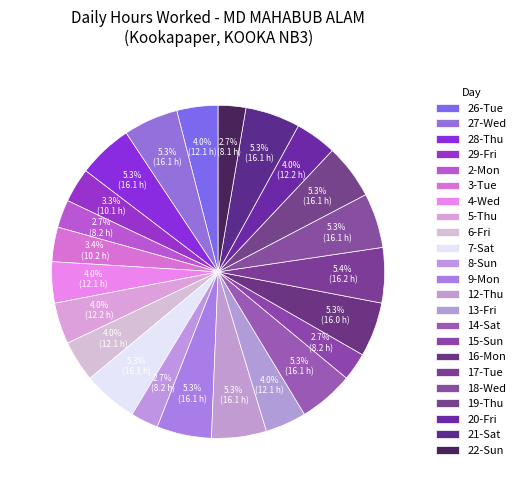

What percentage is NOT represented by 16-Mon?

94.7%